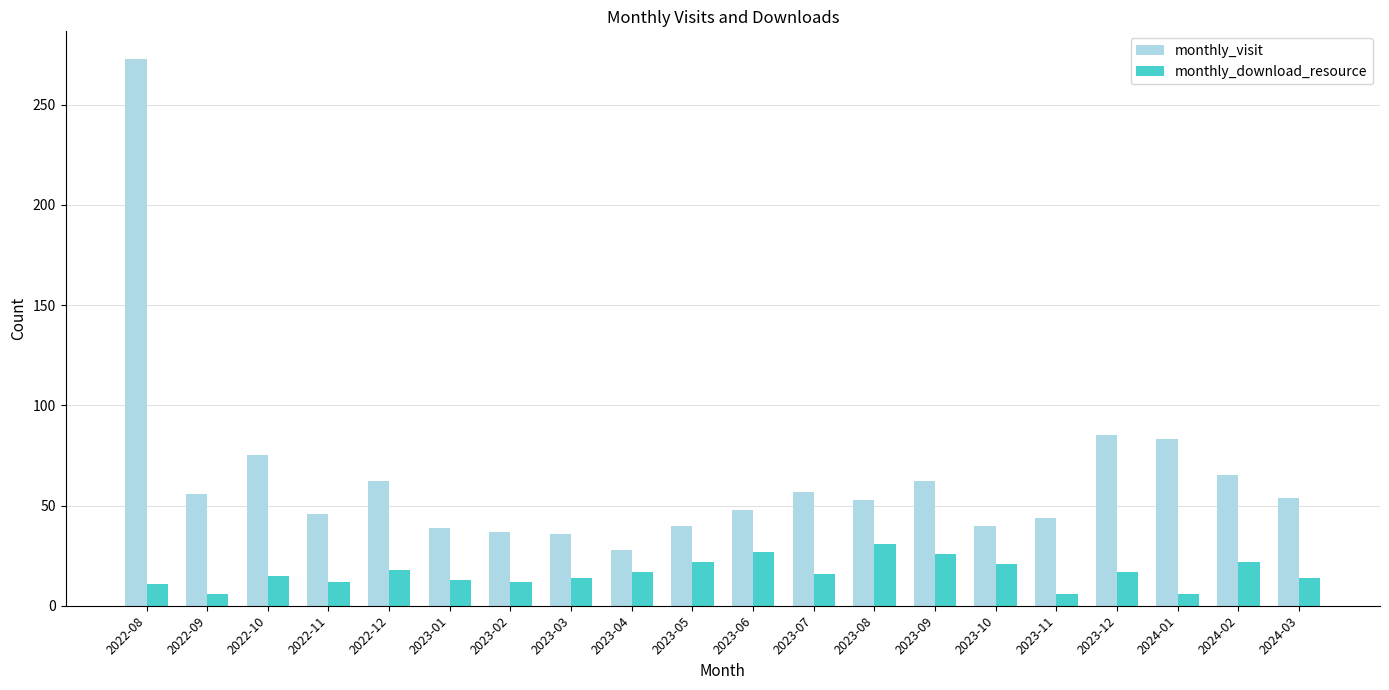

Is the value of monthly_visit at 2024-03 greater than the value of monthly_download_resource at 2022-10?

Yes